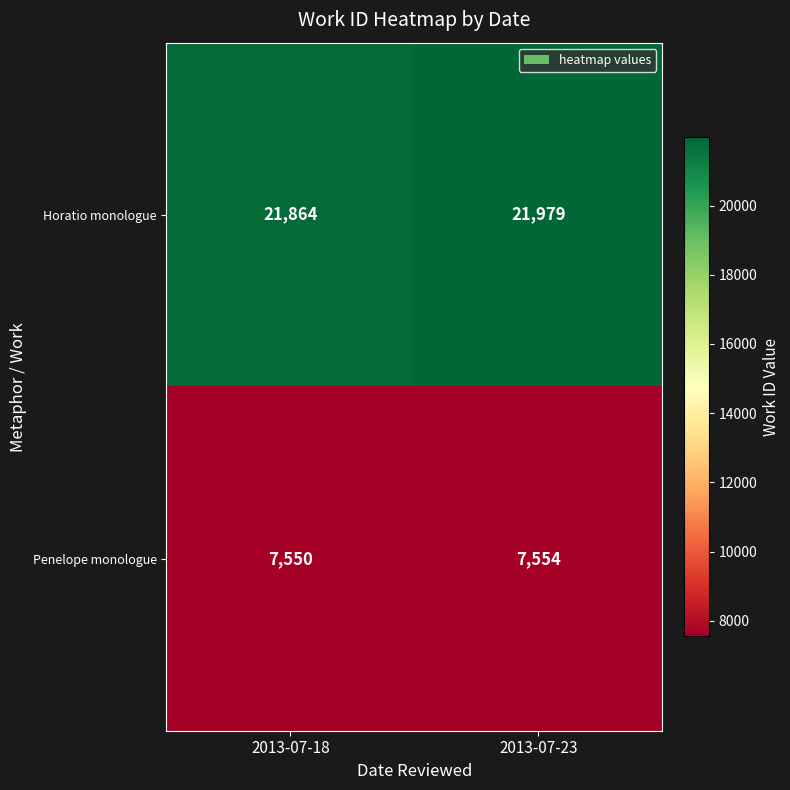

Is it true that Horatio monologue equals 12454 at 2013-07-18?

False